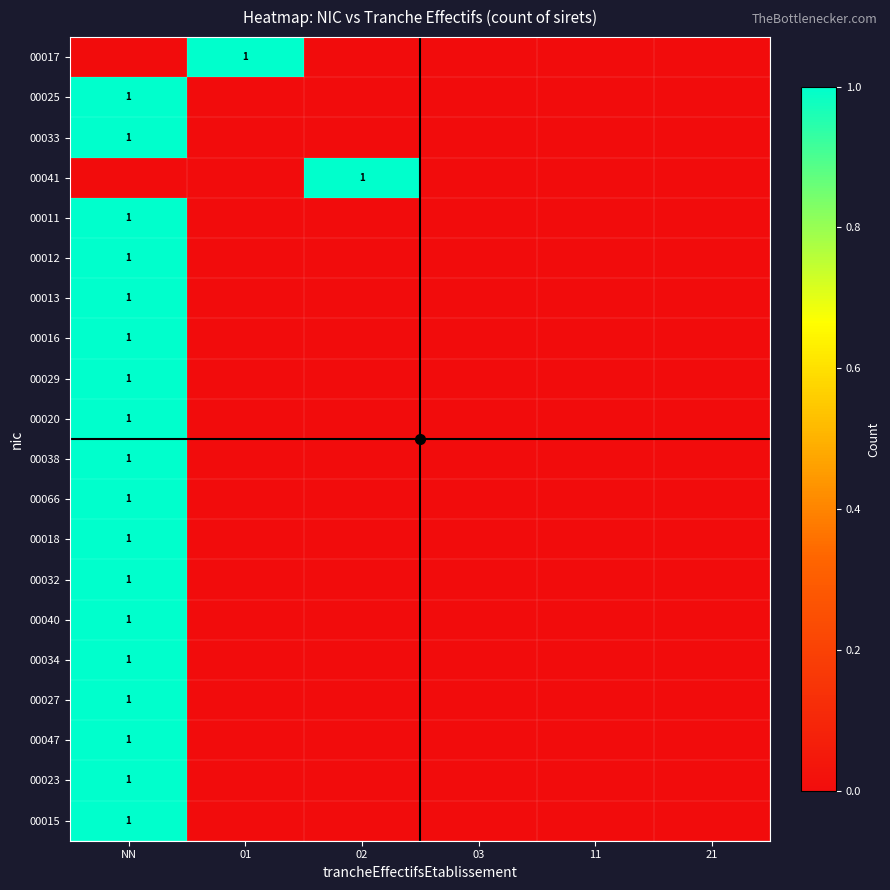

The 00033 series shows 0 at 03. True or false?

False